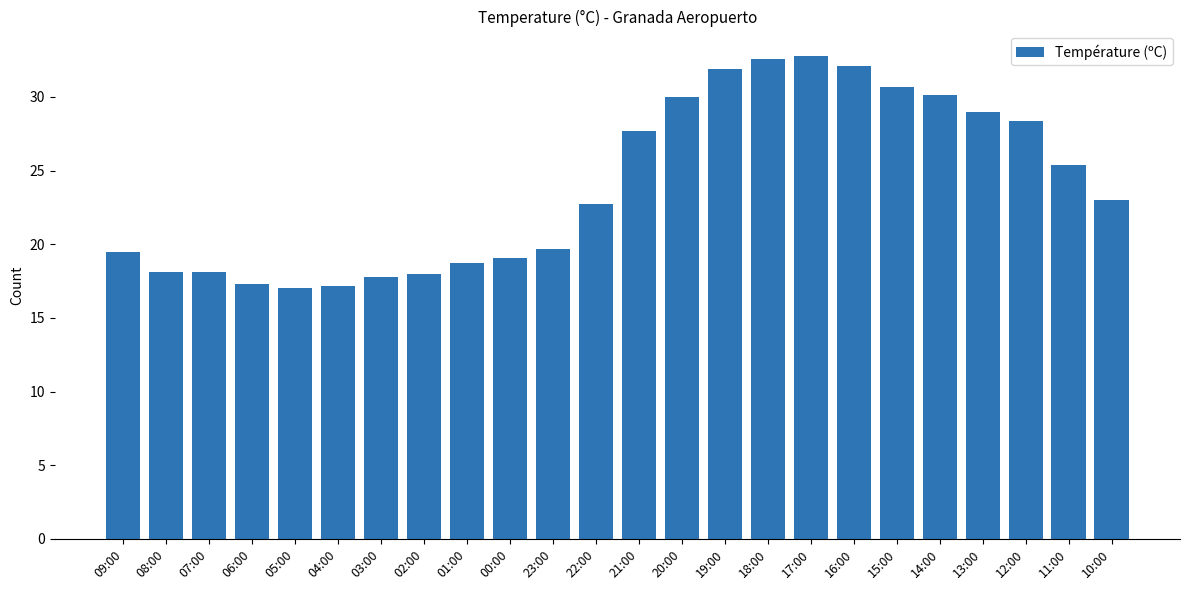

True or false: the data shows 19.5 at 09:00.

True